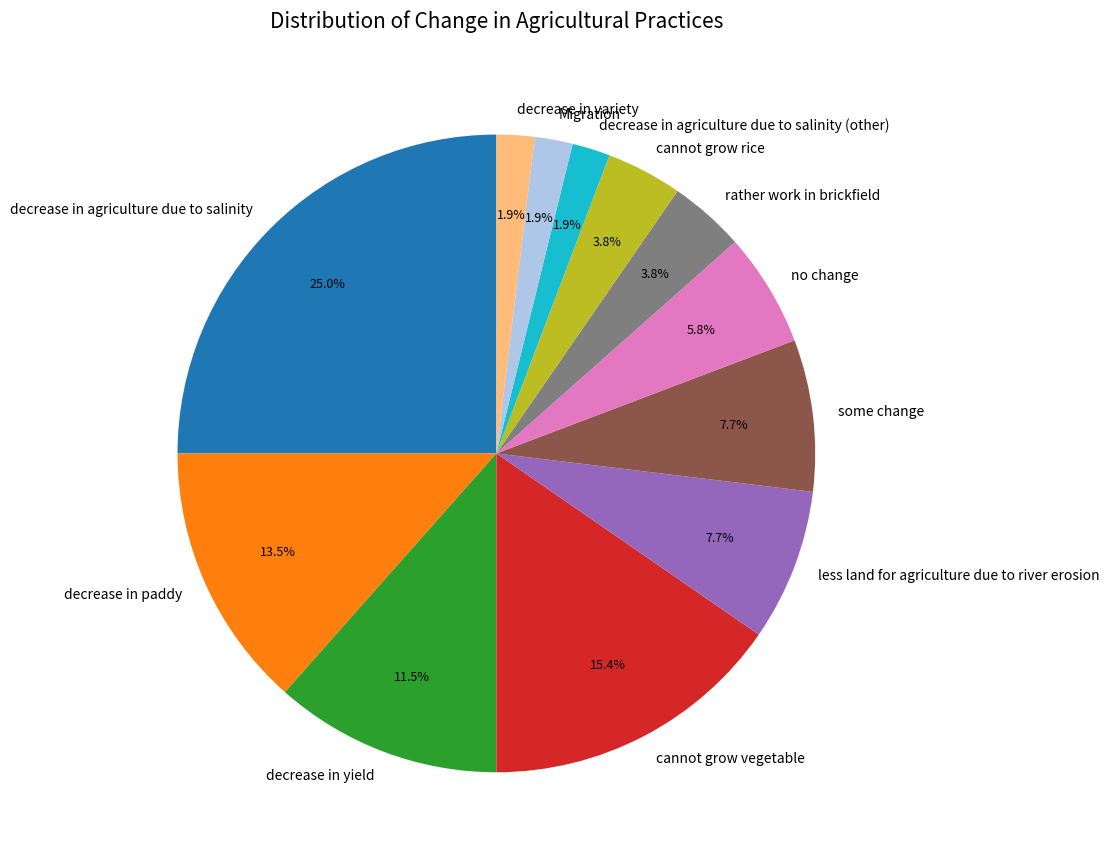

True or false: decrease in agriculture due to salinity accounts for 14% of the total.

False